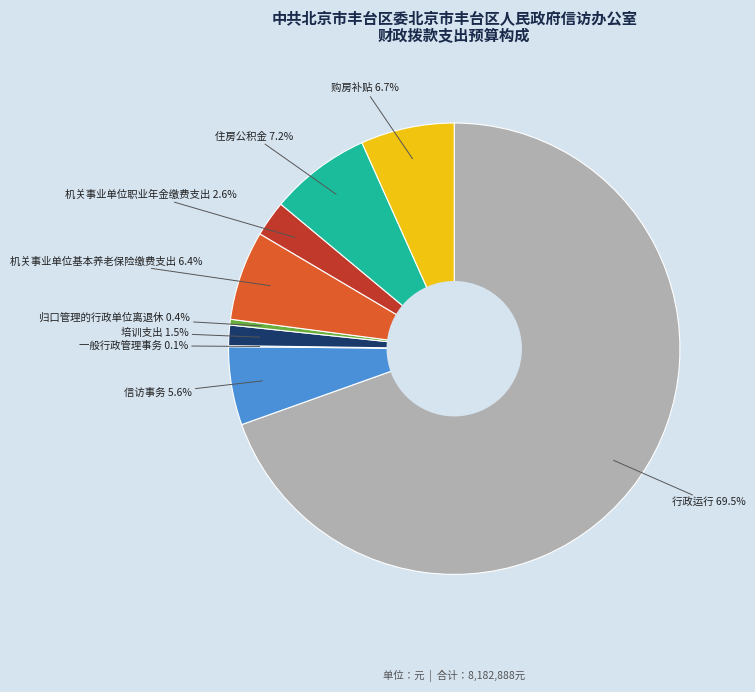

Do 信访事务 and 购房补贴 together represent more than half of the pie?

No